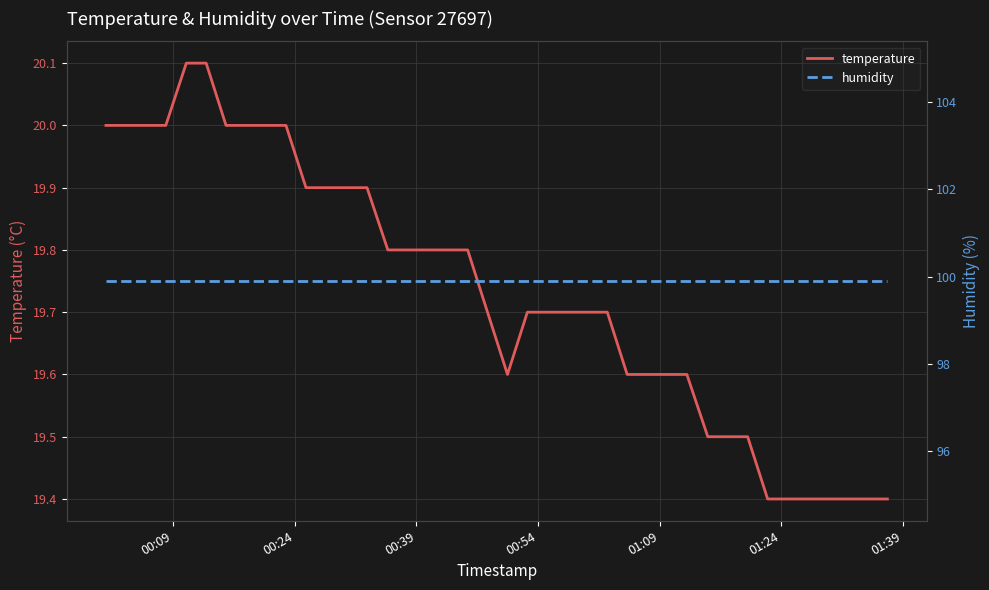

What is the highest value of the temperature series?

20.1